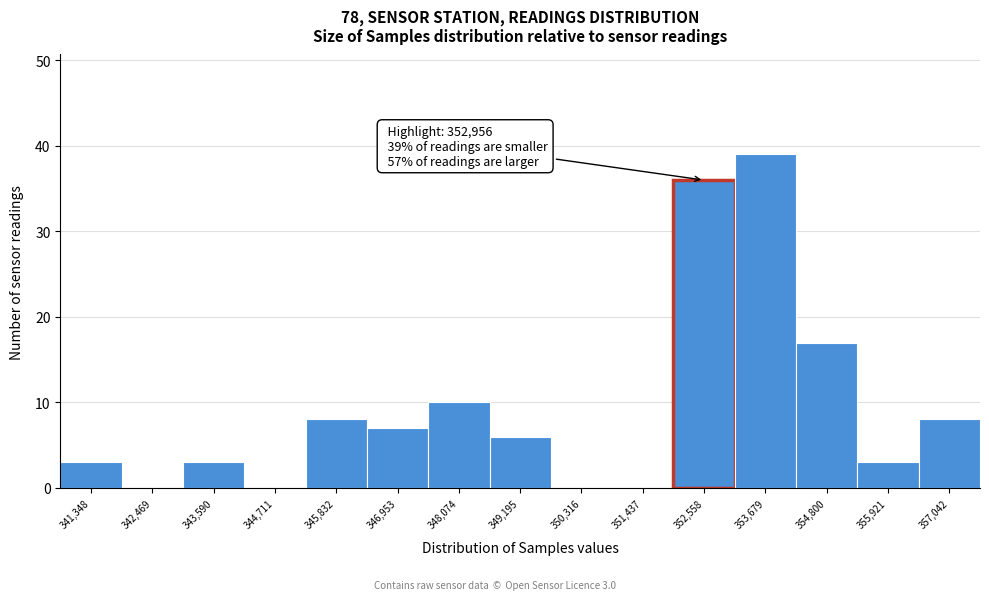

Which range on the x-axis has the tallest bar?

353200 to 354200